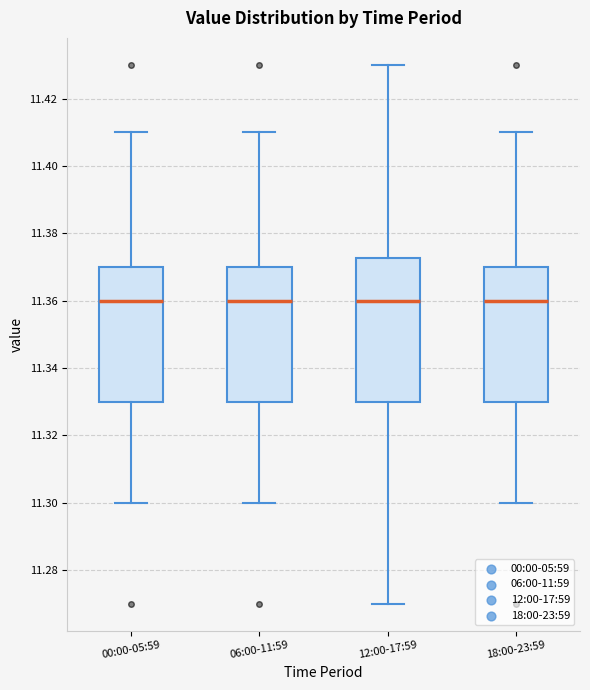

Where does the median line of the box for 00:00-05:59 sit on the y-axis? The values are not printed on the chart, so give them approximately, as read against the axis.

11.360